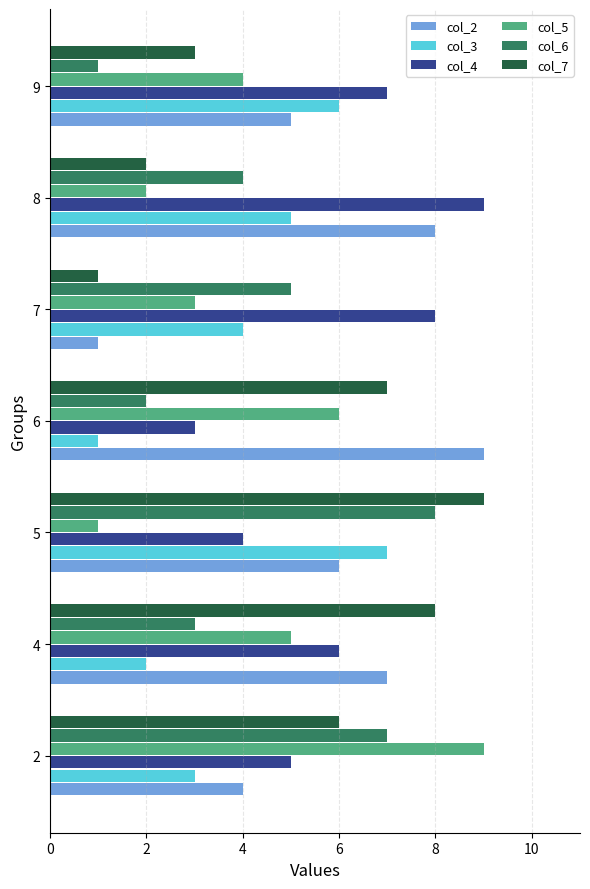

The value of col_4 at 9 is 7. True or false?

True